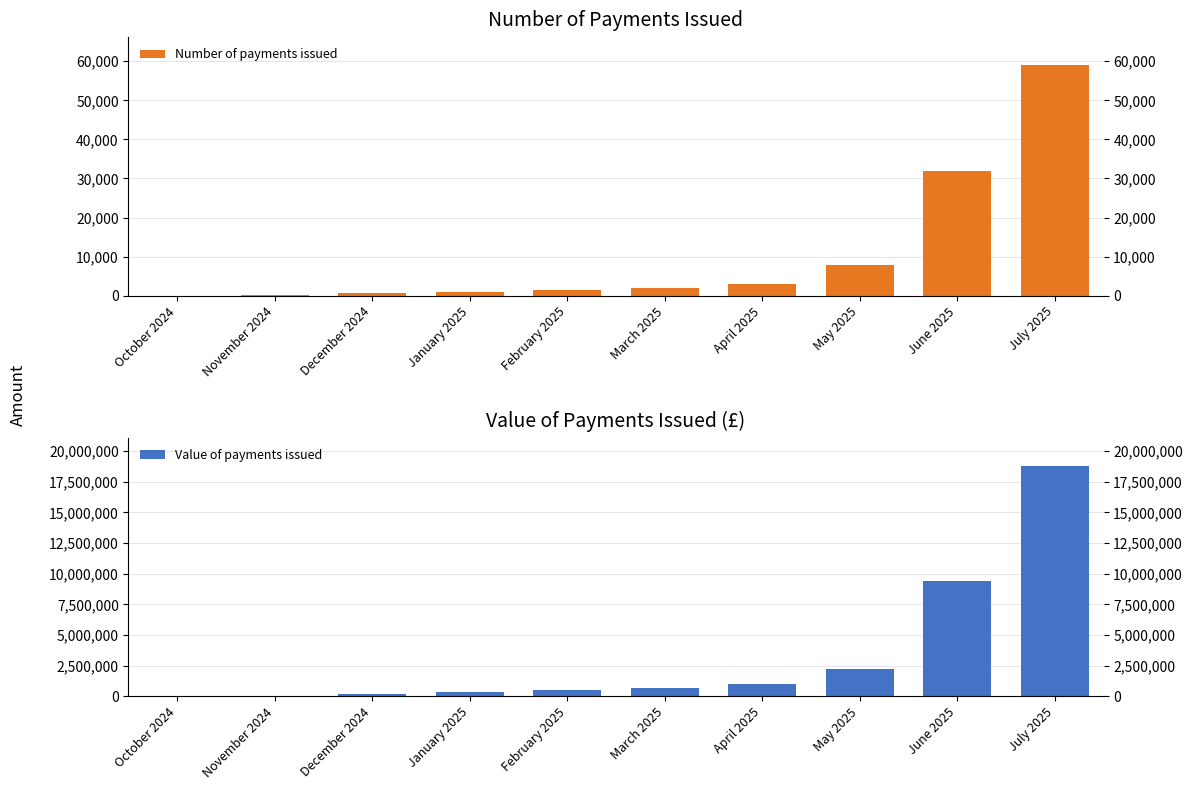

What is the sum of the Value of payments issued values at May 2025 and January 2025?

2560530